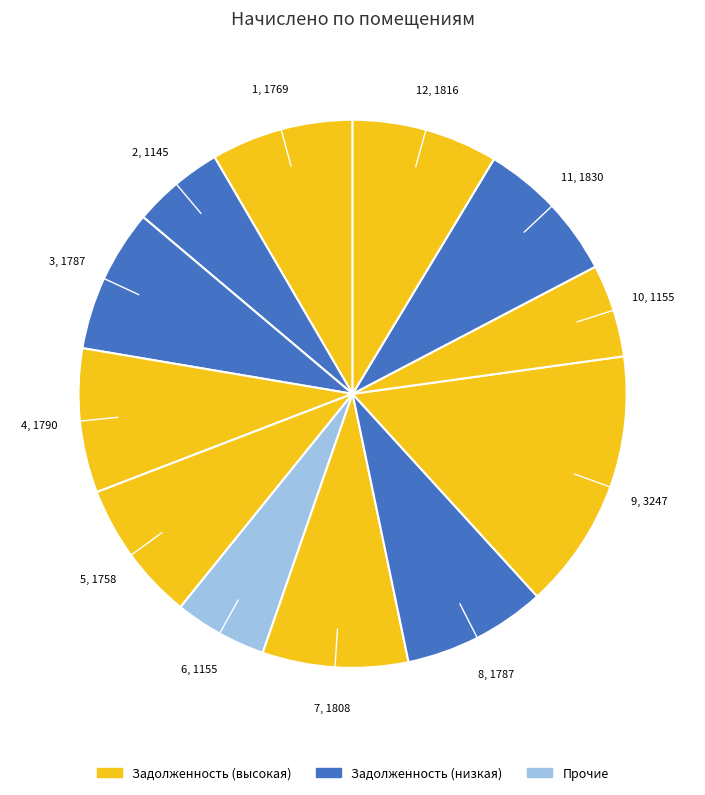

How many segments does this pie chart have?

12